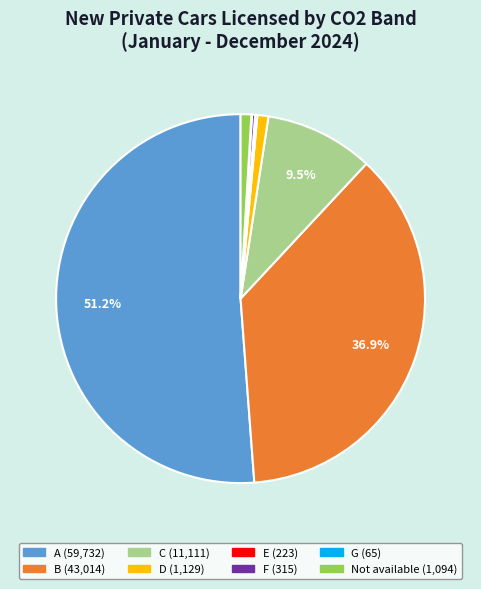

Which slice represents more than half of the pie?

A